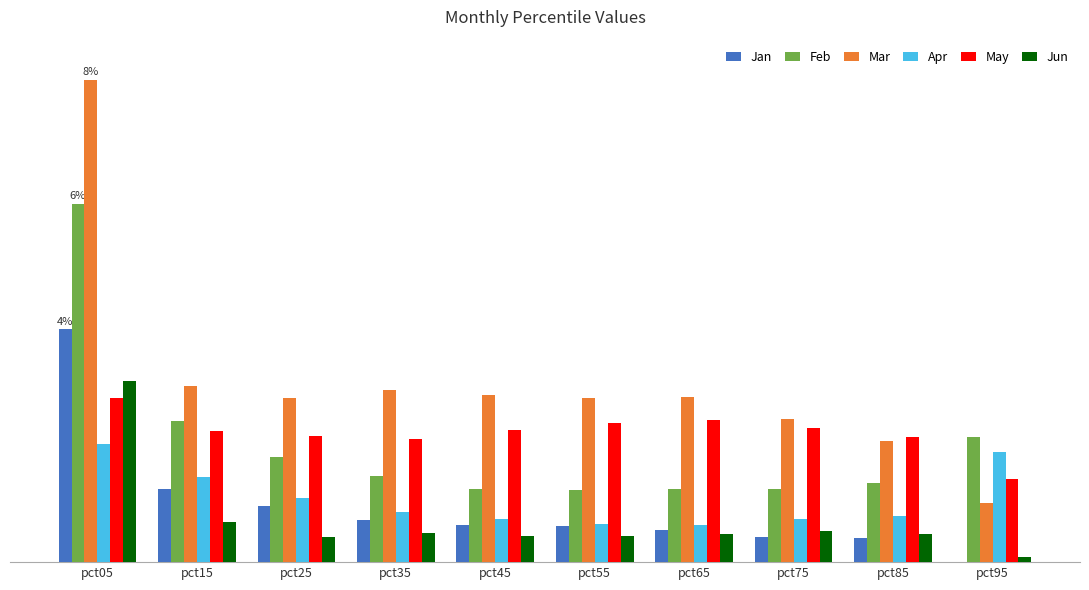

Reading left to right, what are all the values shown in this chart?

Jan: pct05=4.0	pct15=1.3	pct25=1.0	pct35=0.7	pct45=0.6	pct55=0.6	pct65=0.5	pct75=0.4	pct85=0.4	pct95=0.0
Feb: pct05=6.2	pct15=2.4	pct25=1.8	pct35=1.5	pct45=1.3	pct55=1.2	pct65=1.3	pct75=1.3	pct85=1.4	pct95=2.2
Mar: pct05=8.3	pct15=3.0	pct25=2.8	pct35=3.0	pct45=2.9	pct55=2.8	pct65=2.8	pct75=2.5	pct85=2.1	pct95=1.0
Apr: pct05=2.0	pct15=1.5	pct25=1.1	pct35=0.9	pct45=0.7	pct55=0.6	pct65=0.6	pct75=0.7	pct85=0.8	pct95=1.9
May: pct05=2.8	pct15=2.3	pct25=2.2	pct35=2.1	pct45=2.3	pct55=2.4	pct65=2.5	pct75=2.3	pct85=2.2	pct95=1.4
Jun: pct05=3.1	pct15=0.7	pct25=0.4	pct35=0.5	pct45=0.5	pct55=0.5	pct65=0.5	pct75=0.5	pct85=0.5	pct95=0.1